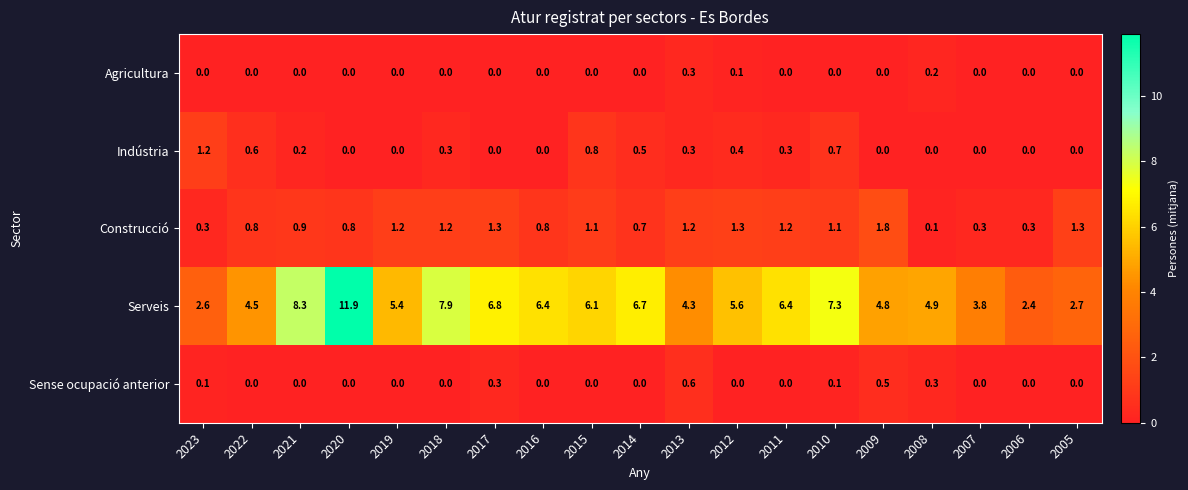

Is it true that Indústria equals 0.8 at 2007?

False